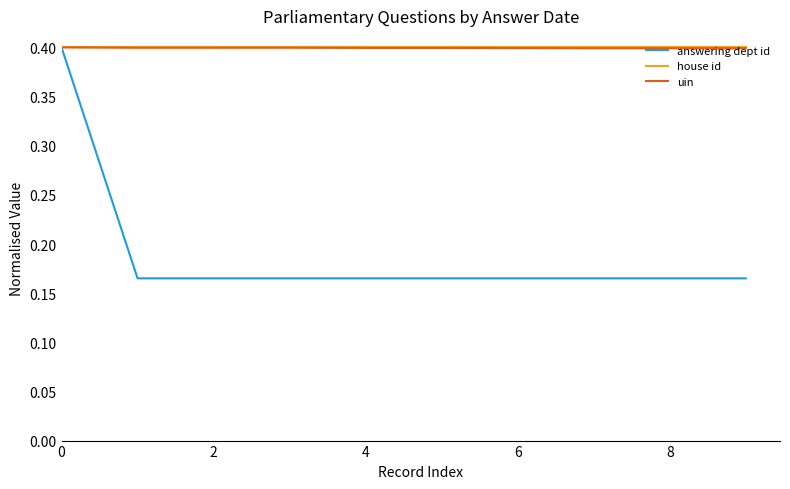

What is the greatest value displayed?

0.4